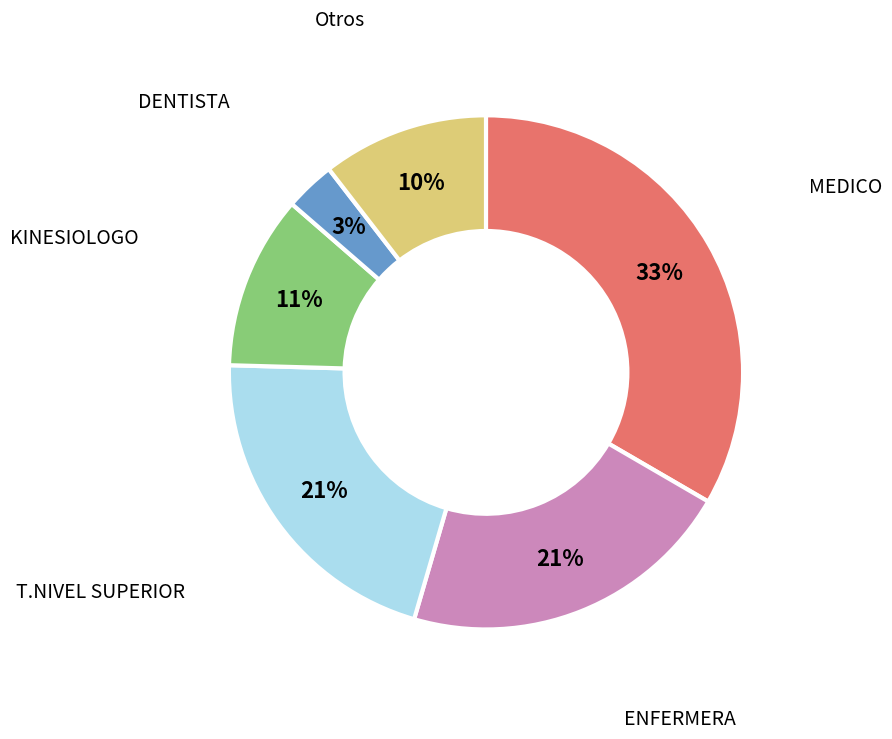

How many slices are in this pie chart?

6